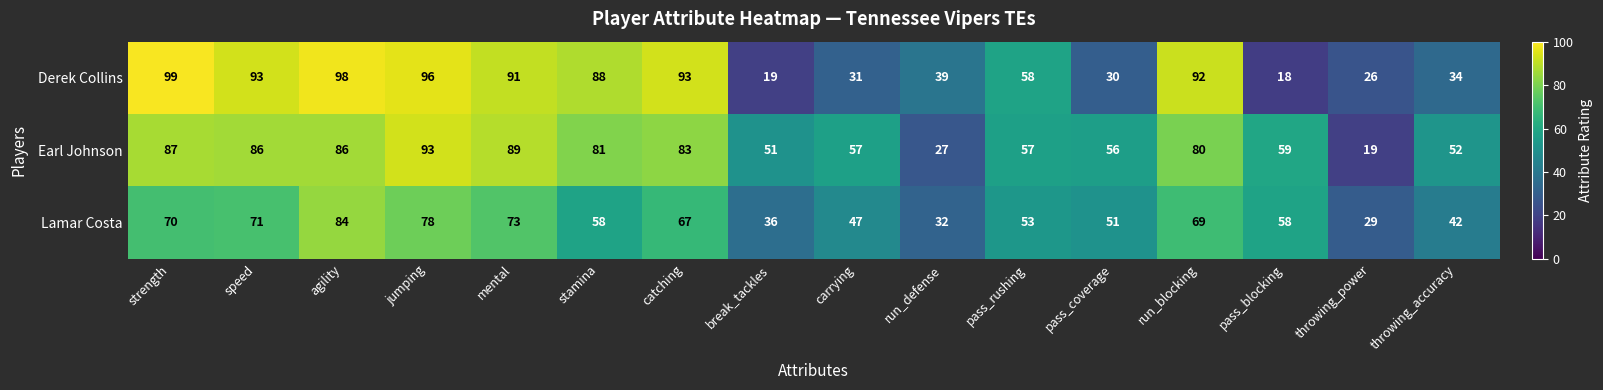

Which category has the lowest value in the Derek Collins series?

pass_blocking